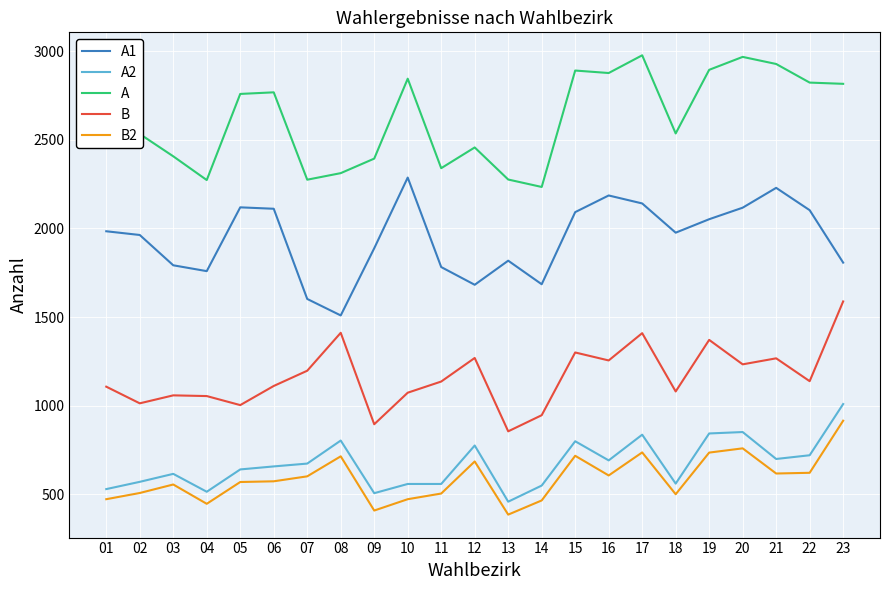

The value of A2 at 21 is 279. True or false?

False